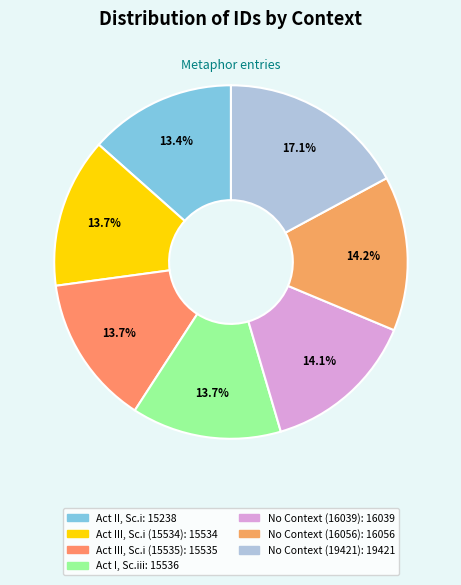

Count the number of slices in the pie.

7